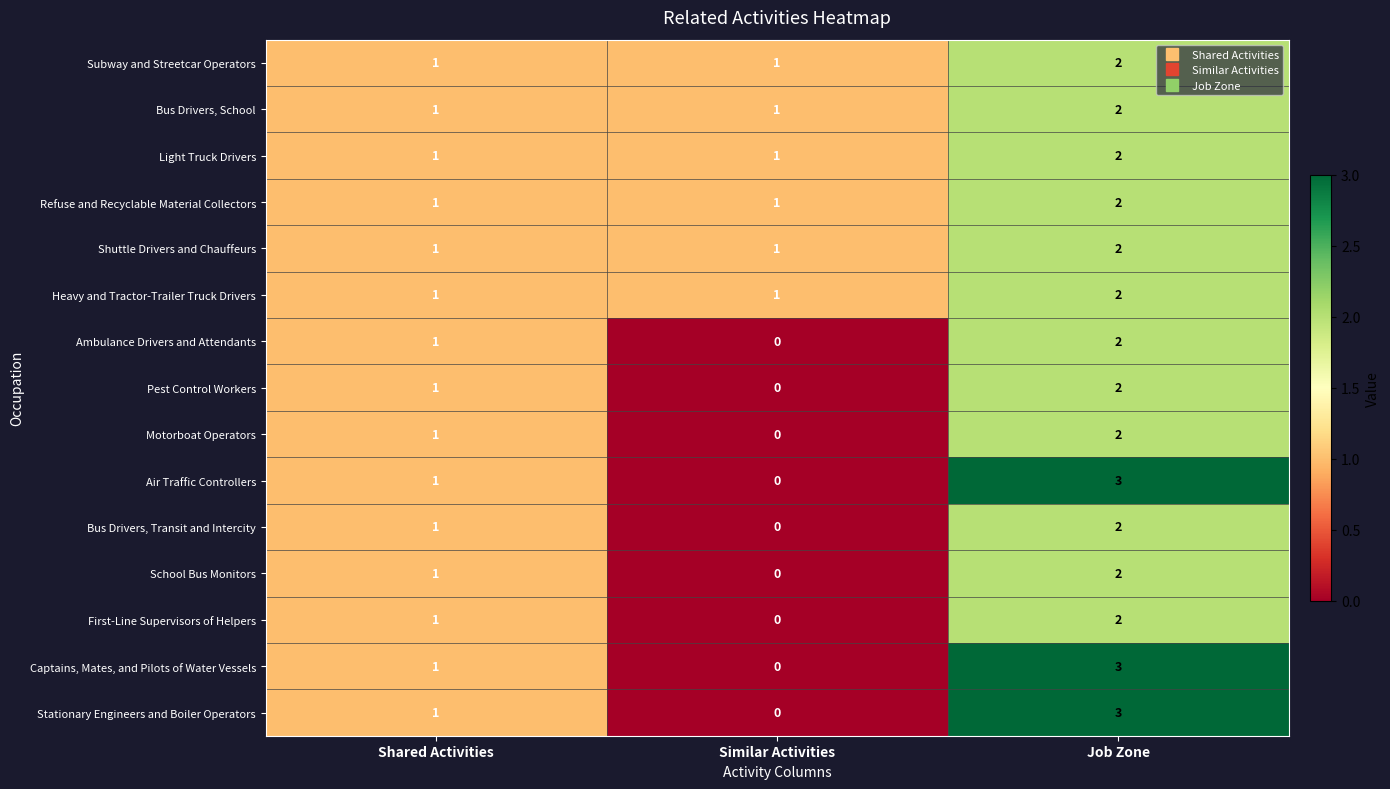

What is the sum of the School Bus Monitors values at Shared Activities and Job Zone?

3